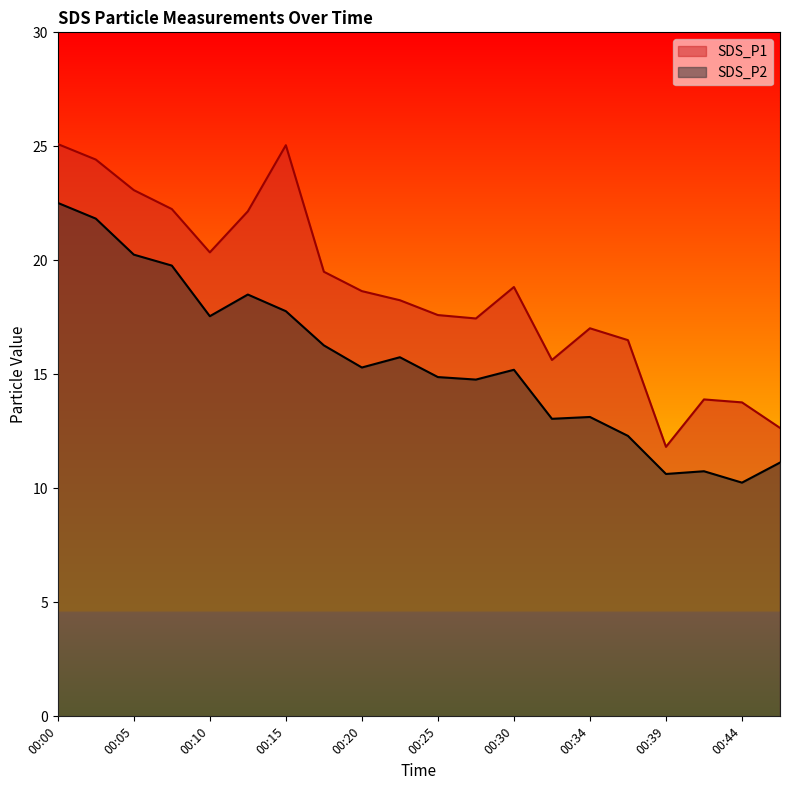

List the series in order of their peak value, lowest first.

SDS_P2, SDS_P1